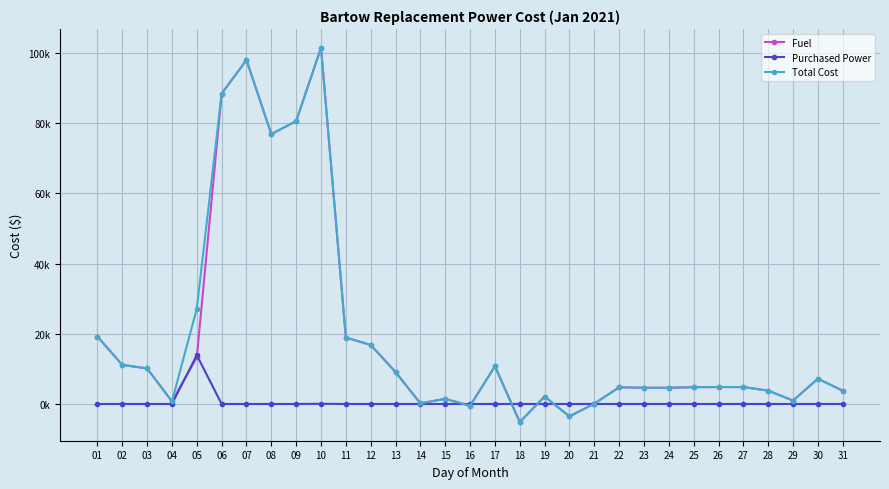

Where do Purchased Power and Fuel first cross each other?

04 and 05